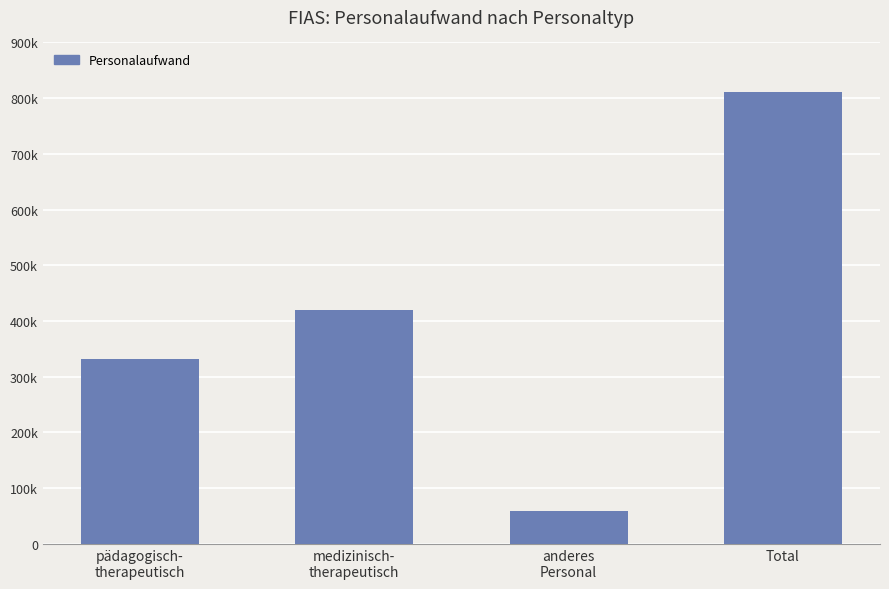

Reading right to left, transcribe all the data shown in this chart.

Total=811132.8	anderes
Personal=59400.0	medizinisch-
therapeutisch=419239.8	pädagogisch-
therapeutisch=332493.0